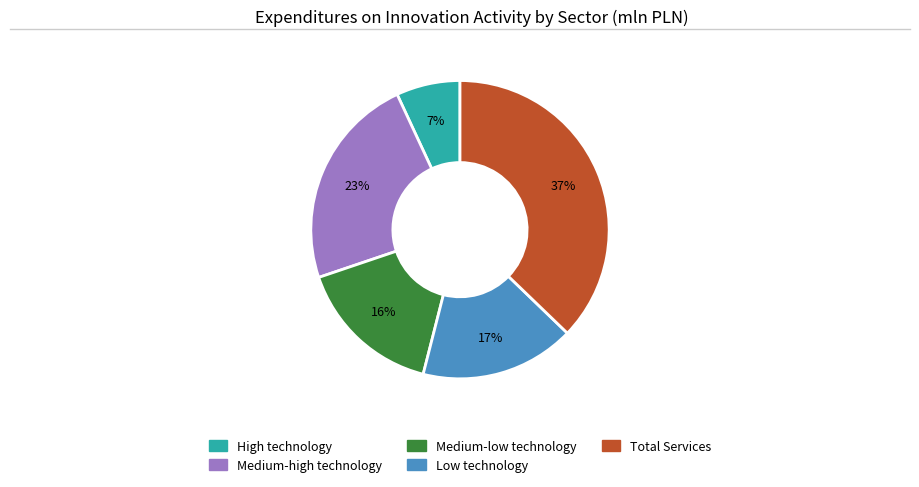

How many slices are in this pie chart?

5